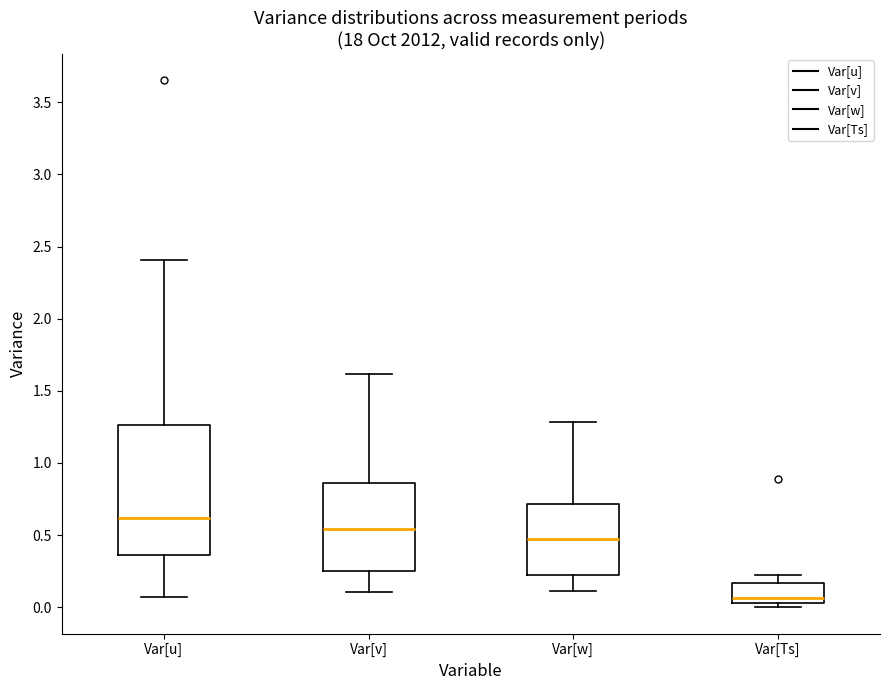

Where is the upper edge of the box for Var[v] on the y-axis? The values are not printed on the chart, so give them approximately, as read against the axis.

0.85